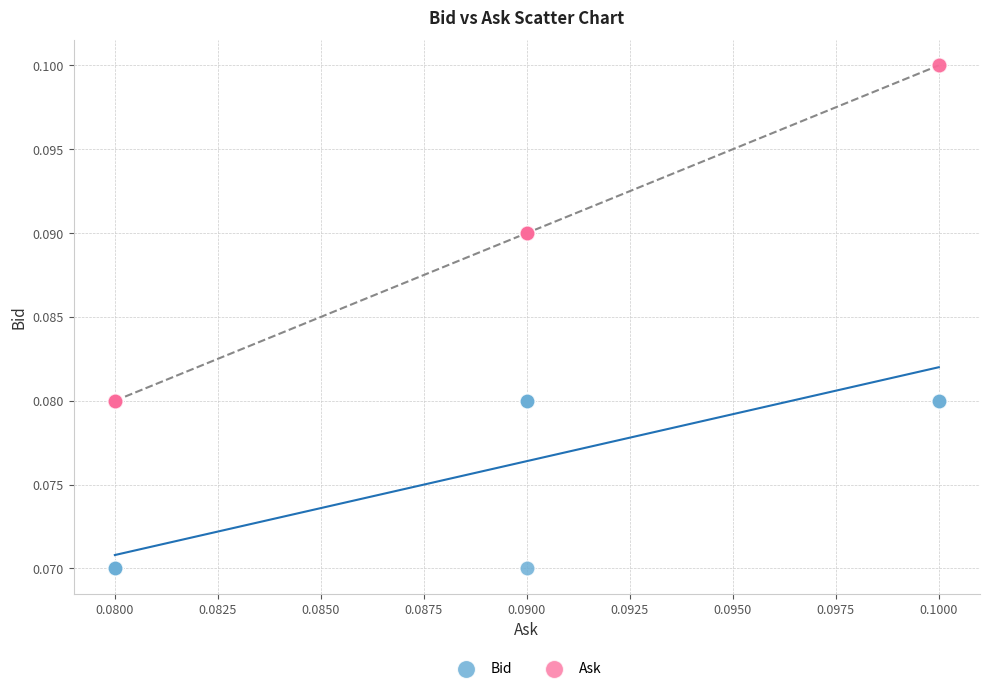

Which series contains the highest Y value?

Ask